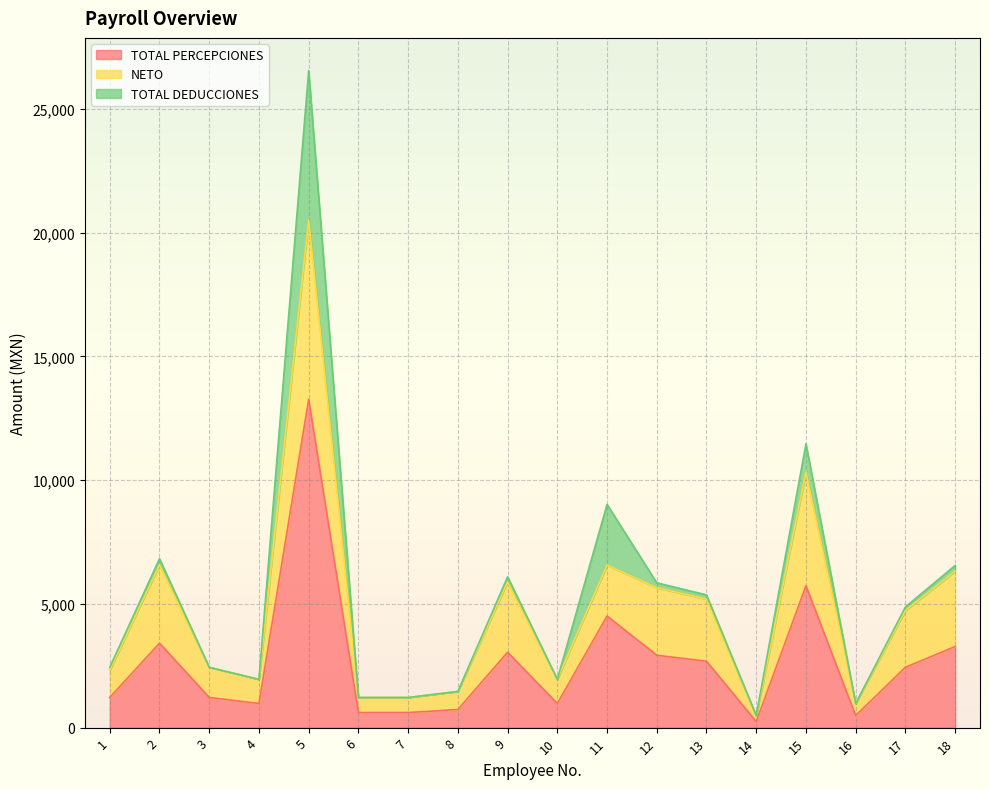

What is the value of the TOTAL PERCEPCIONES point at the 14th from the left?

243.9